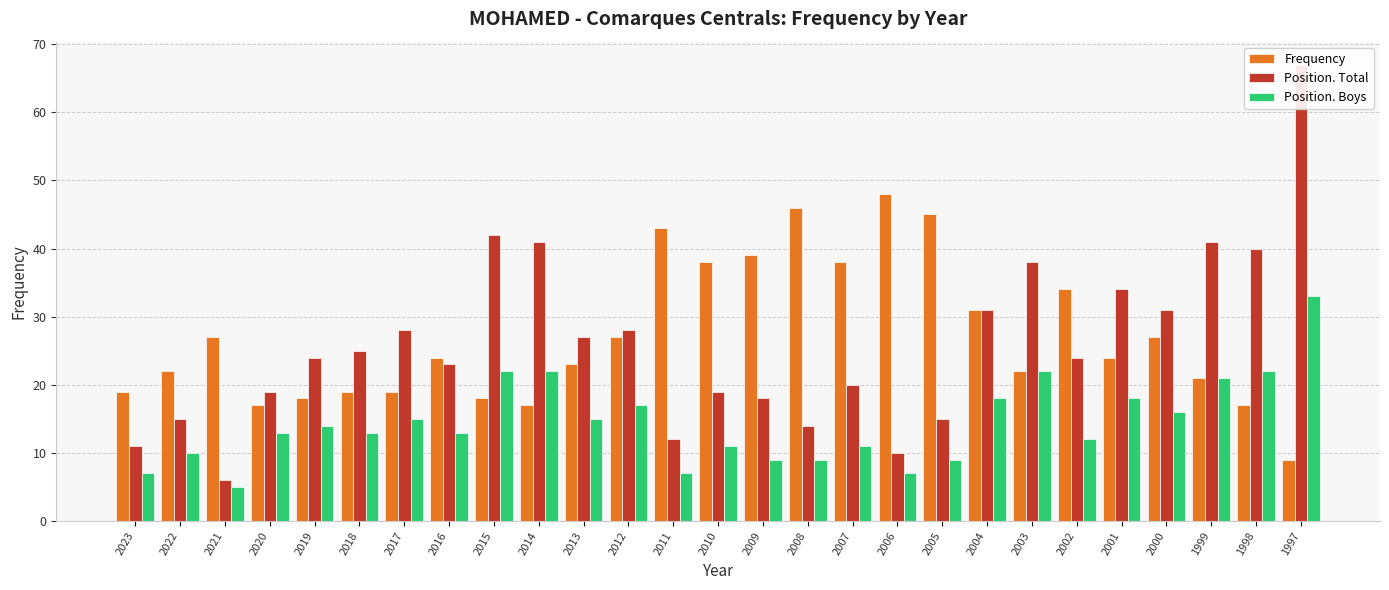

What is the maximum value shown in the chart?

67